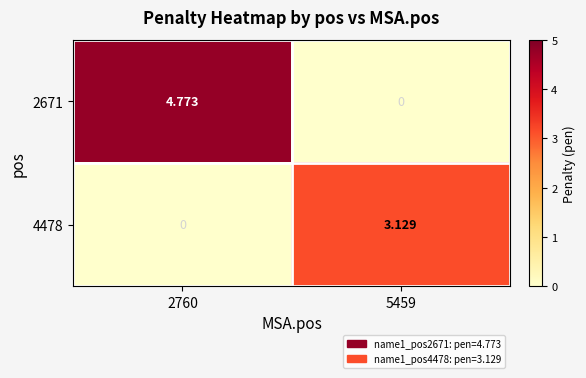

At which category is the sum across all series the highest?

2760